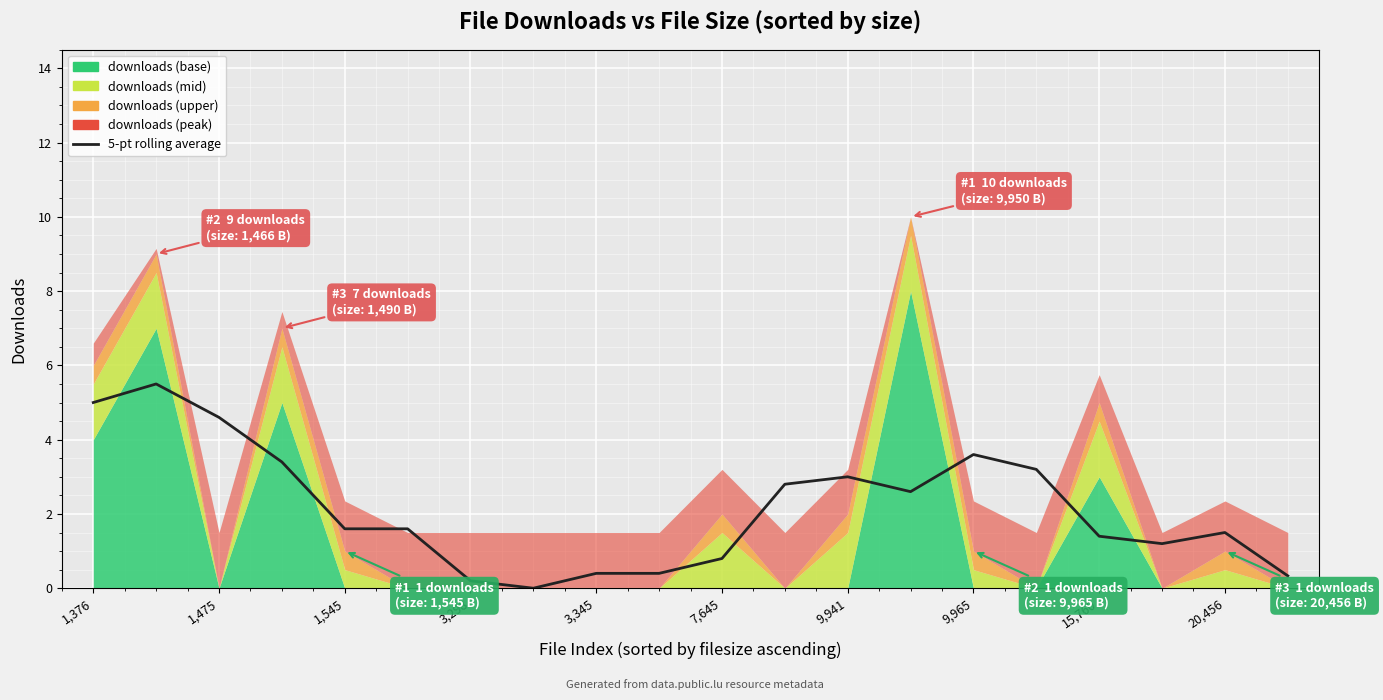

What is the change in value from 9,941 to 13?

+2.4